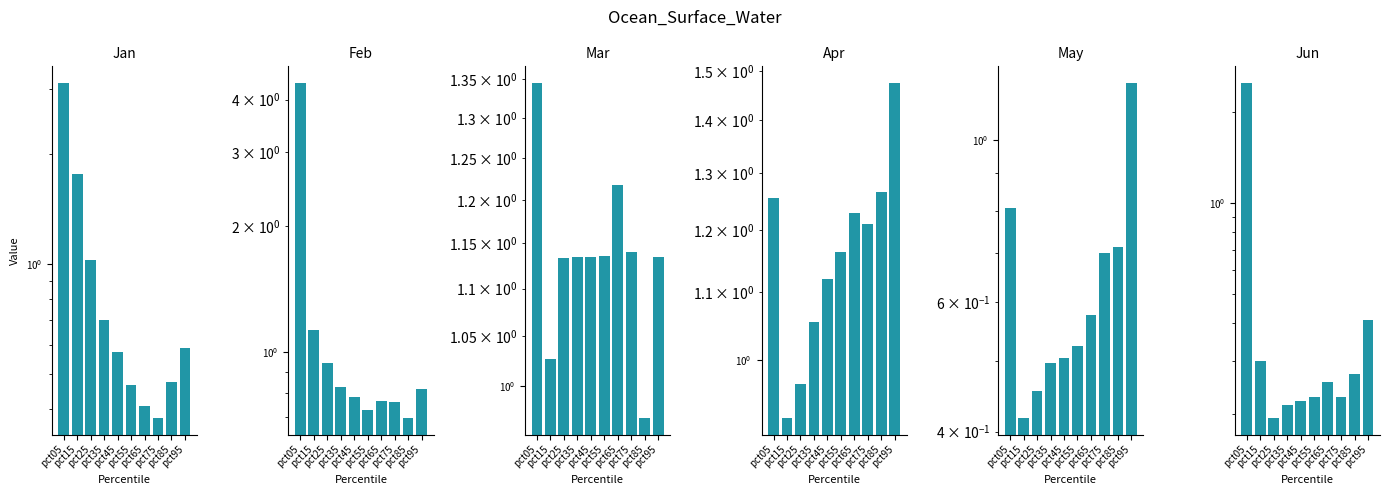

Which category has the lowest value in the May series?

pct15